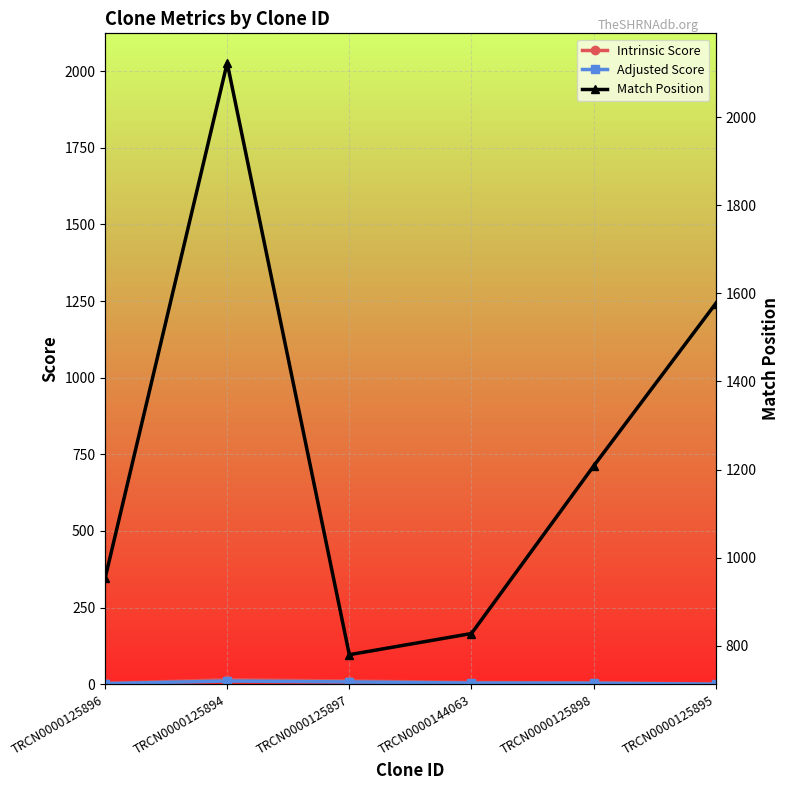

Which category has the lowest value across all series?

TRCN0000125895